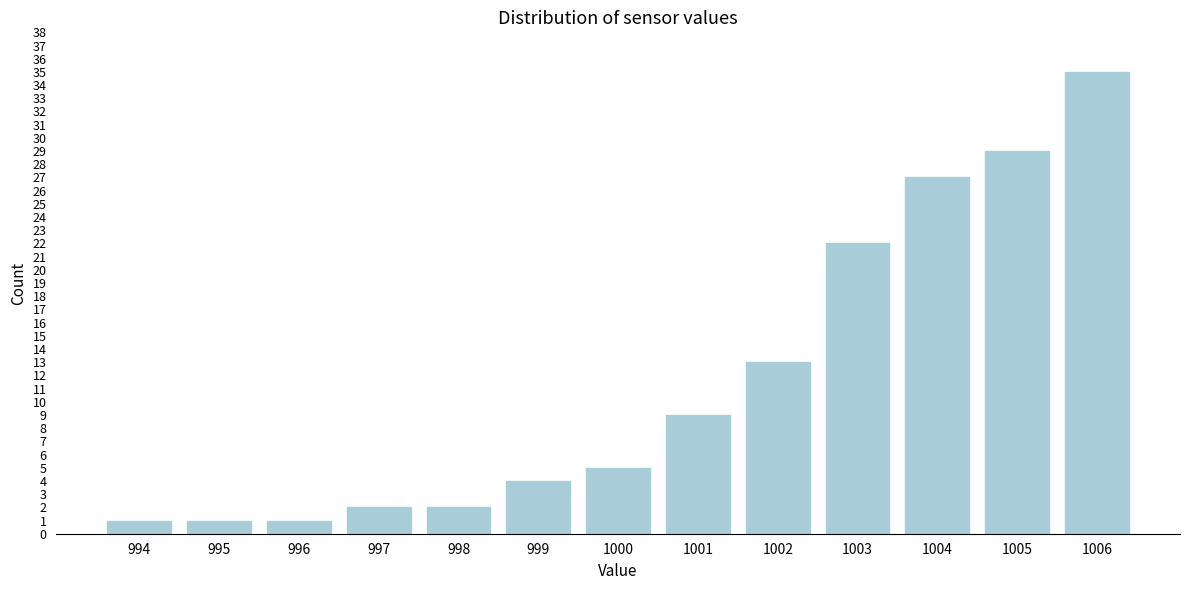

Reading right to left, list all the values displayed in this chart.

35	29	27	22	13	9	5	4	2	2	1	1	1